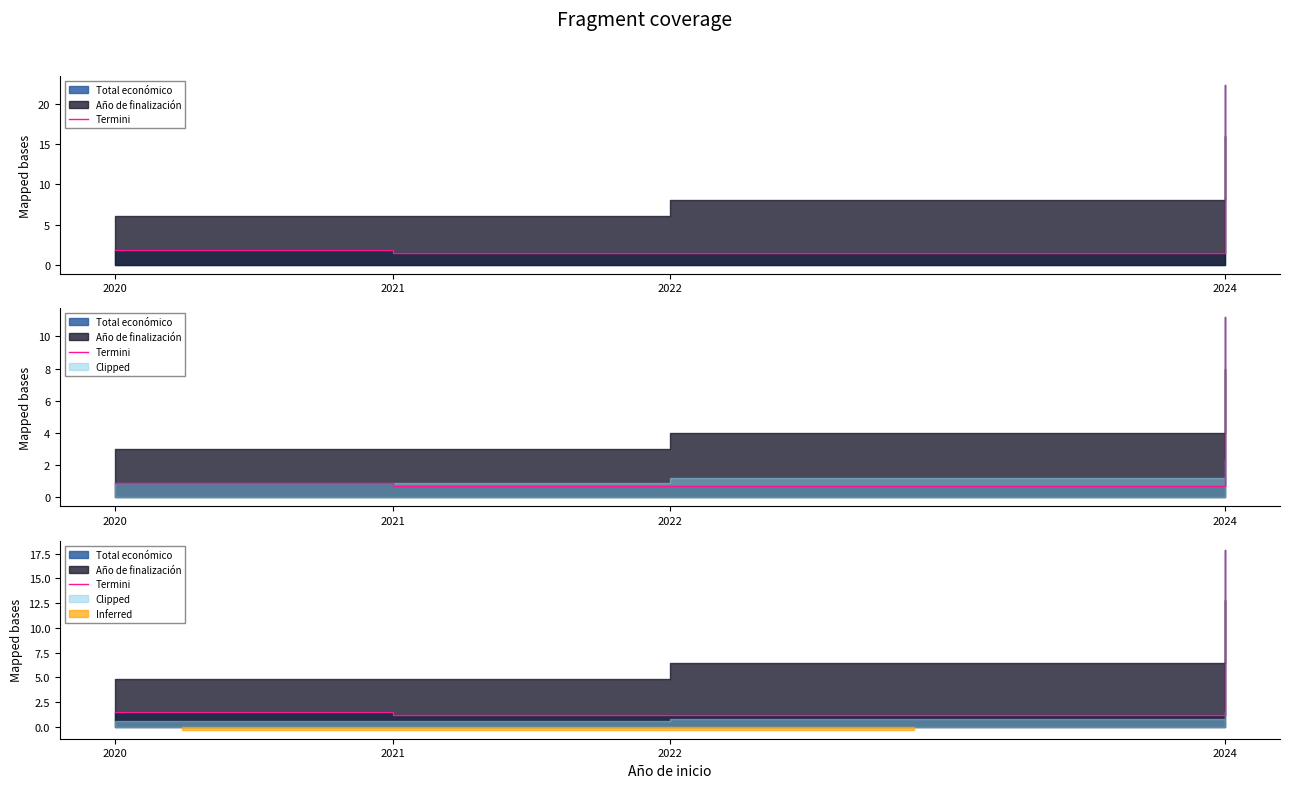

What is the average value?

5.4